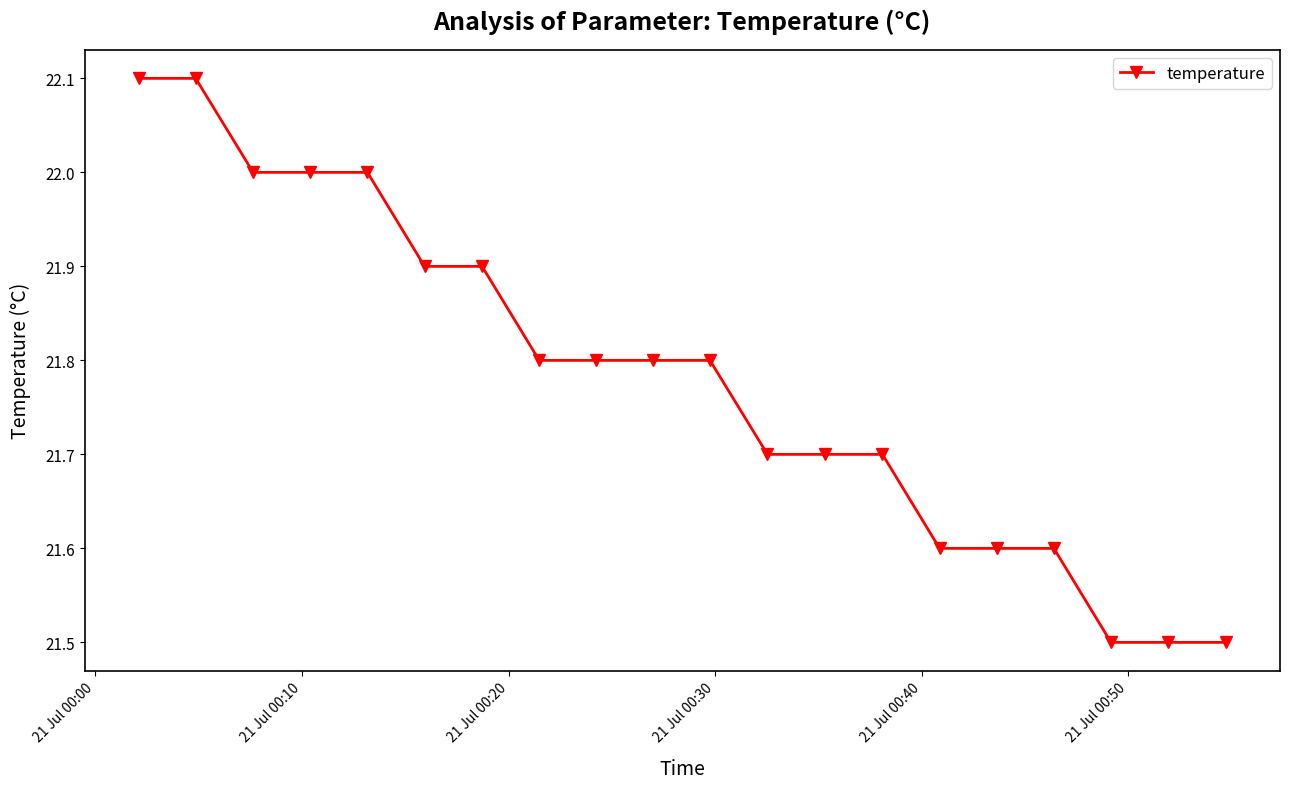

Reading left to right, list all the values displayed in this chart.

22.1	22.1	22.0	22.0	22.0	21.9	21.9	21.8	21.8	21.8	21.8	21.7	21.7	21.7	21.6	21.6	21.6	21.5	21.5	21.5